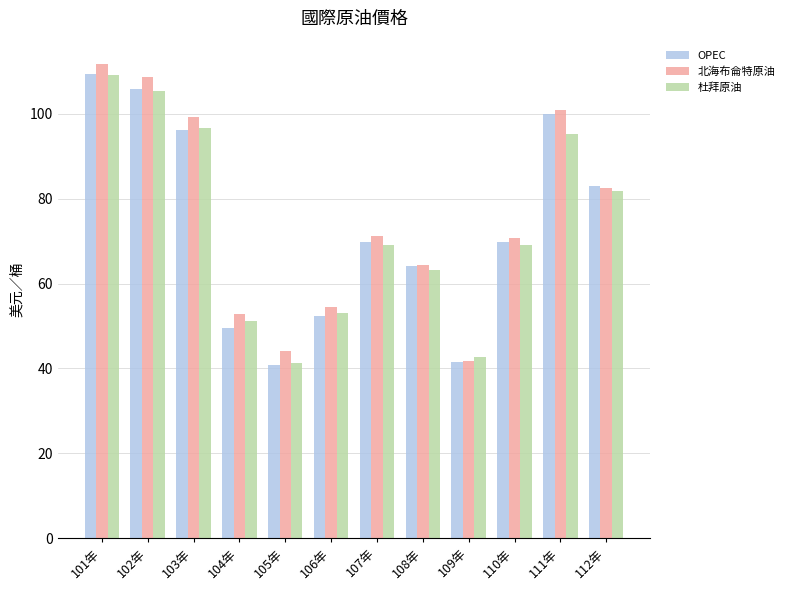

What is the difference between the highest and lowest values at 110年?

1.6